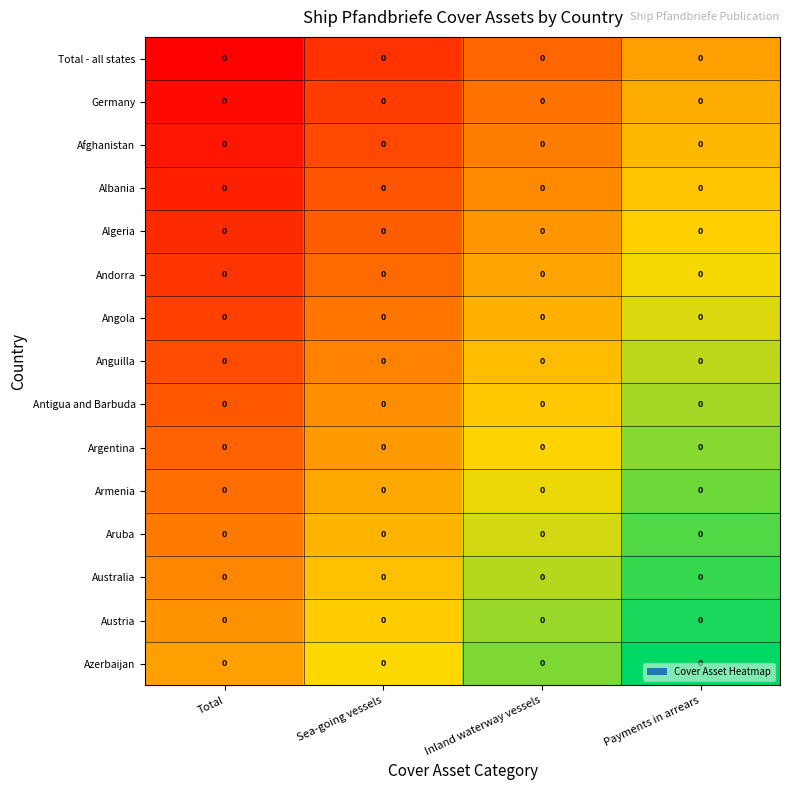

Which has a higher value, Inland waterway vessels or Sea-going vessels?

Inland waterway vessels